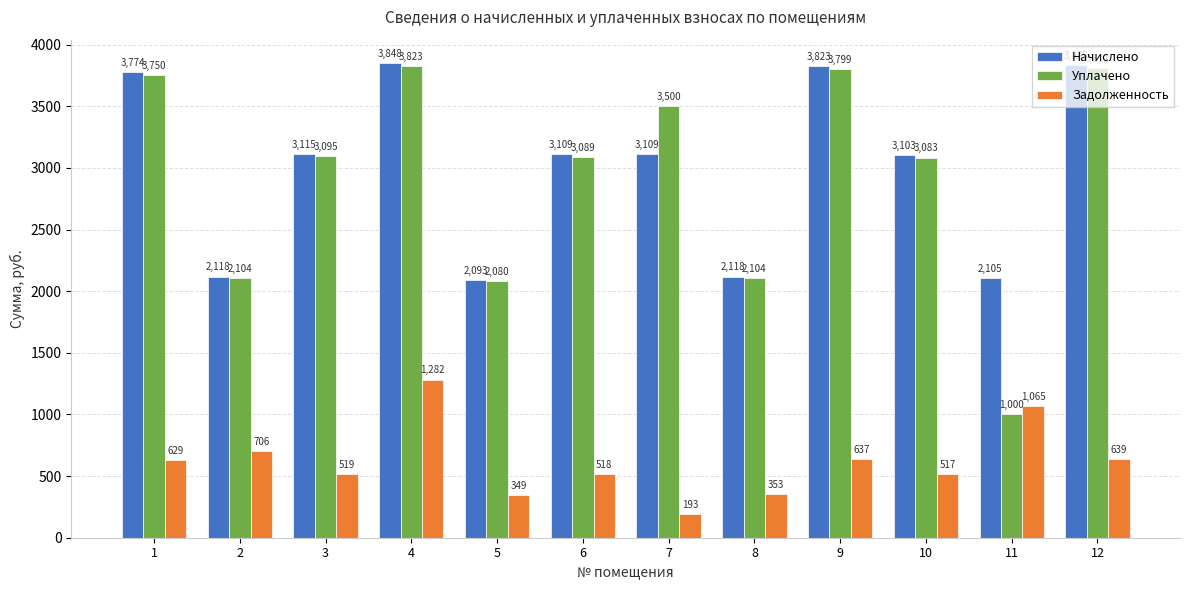

What is the maximum value for Уплачено?

3823.1